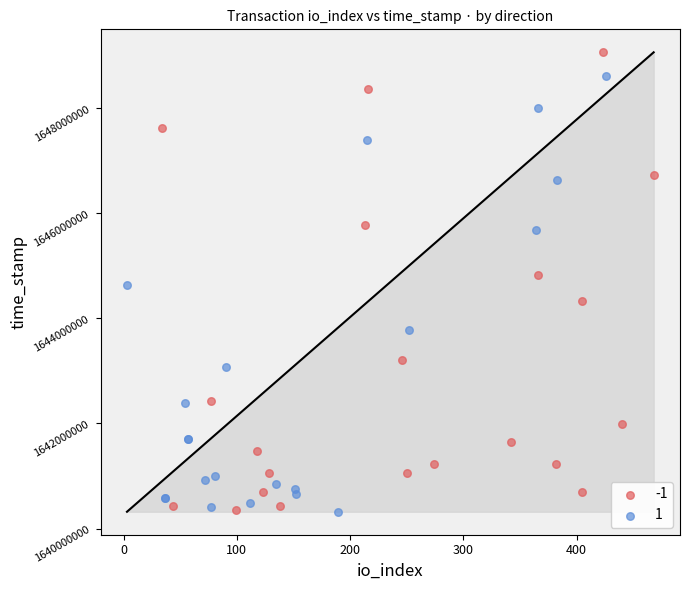

Which series contains the highest Y value?

-1